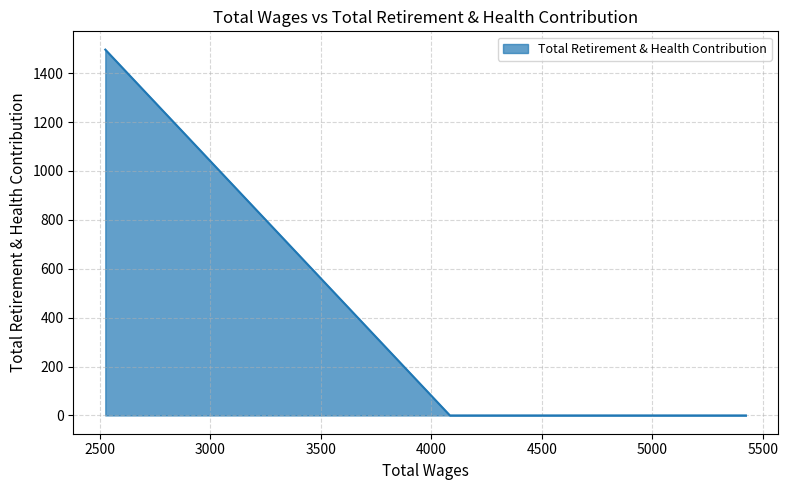

True or false: the data shows 1496 at 2524.0.

True